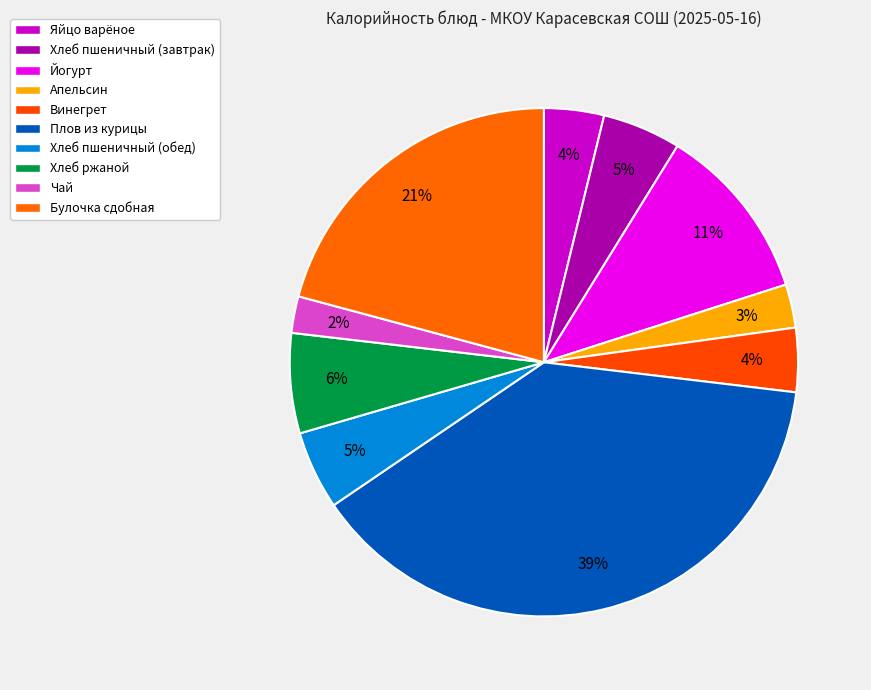

To the nearest percent, what percentage of the pie is Яйцо варёное?

4%